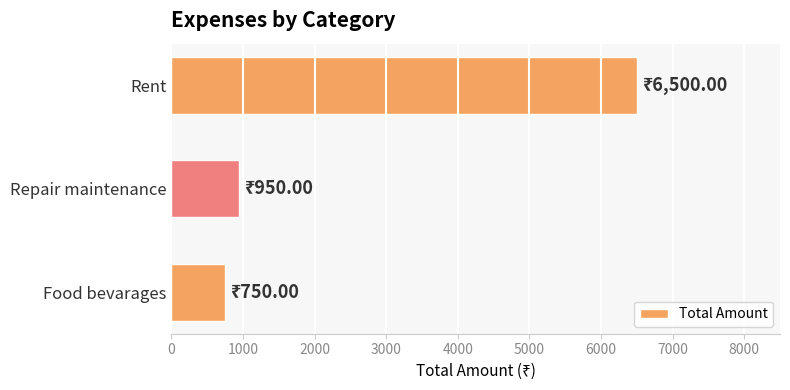

What is the smallest value displayed?

750